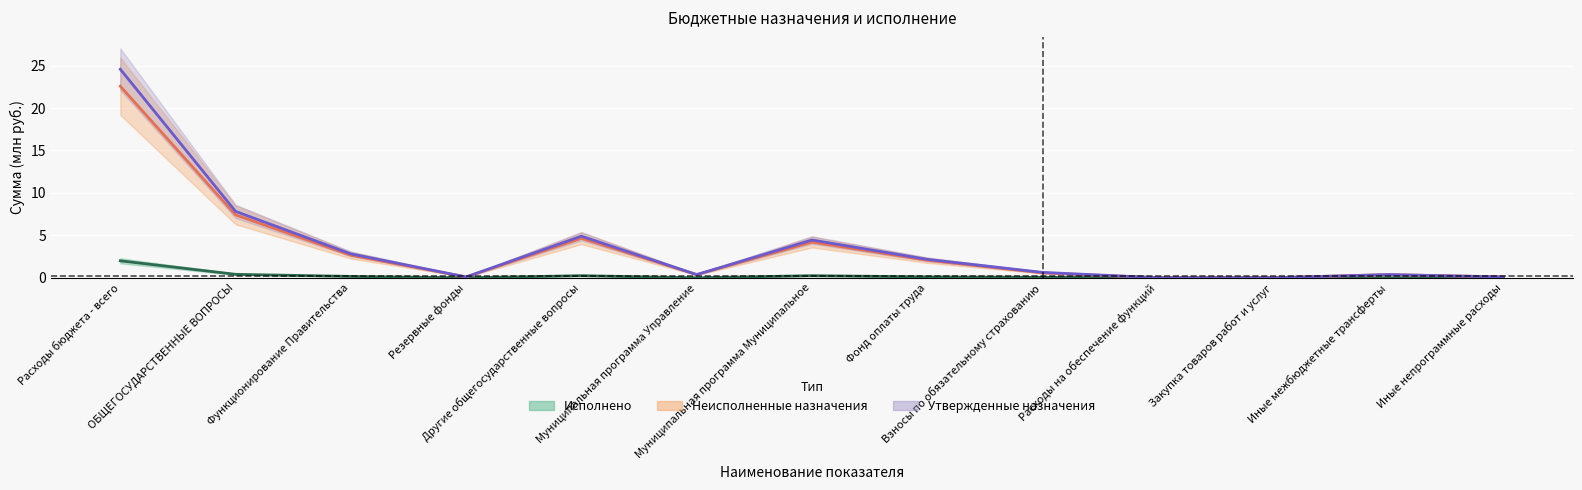

Between ОБЩЕГОСУДАРСТВЕННЫЕ ВОПРОСЫ and Функционирование Правительства, which series saw the biggest shift?

Утвержденные назначения